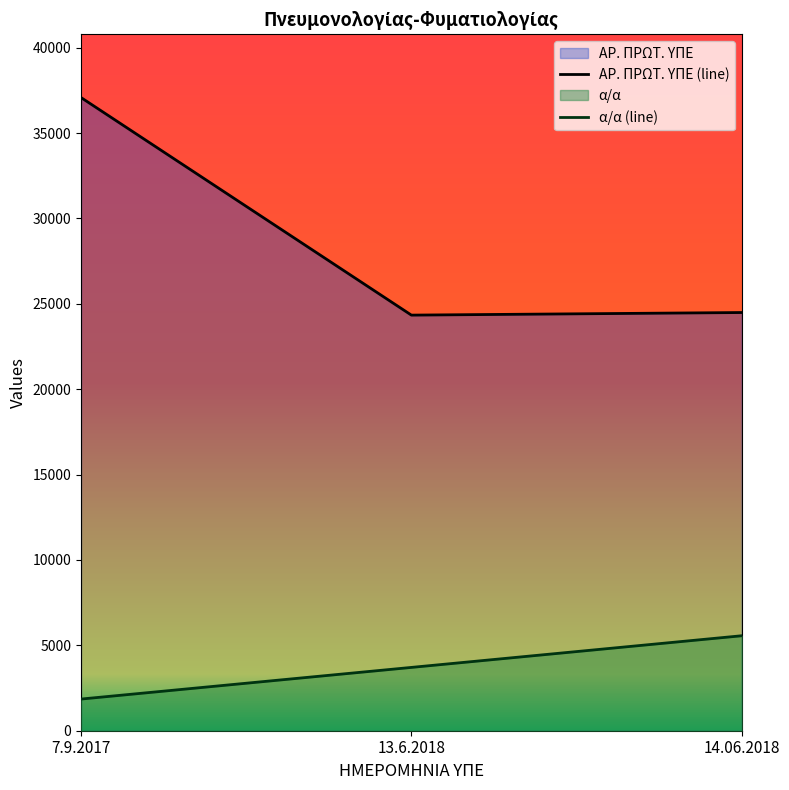

Between 7.9.2017 and 13.6.2018, which series saw the biggest shift?

ΑΡ. ΠΡΩΤ. ΥΠΕ (line)